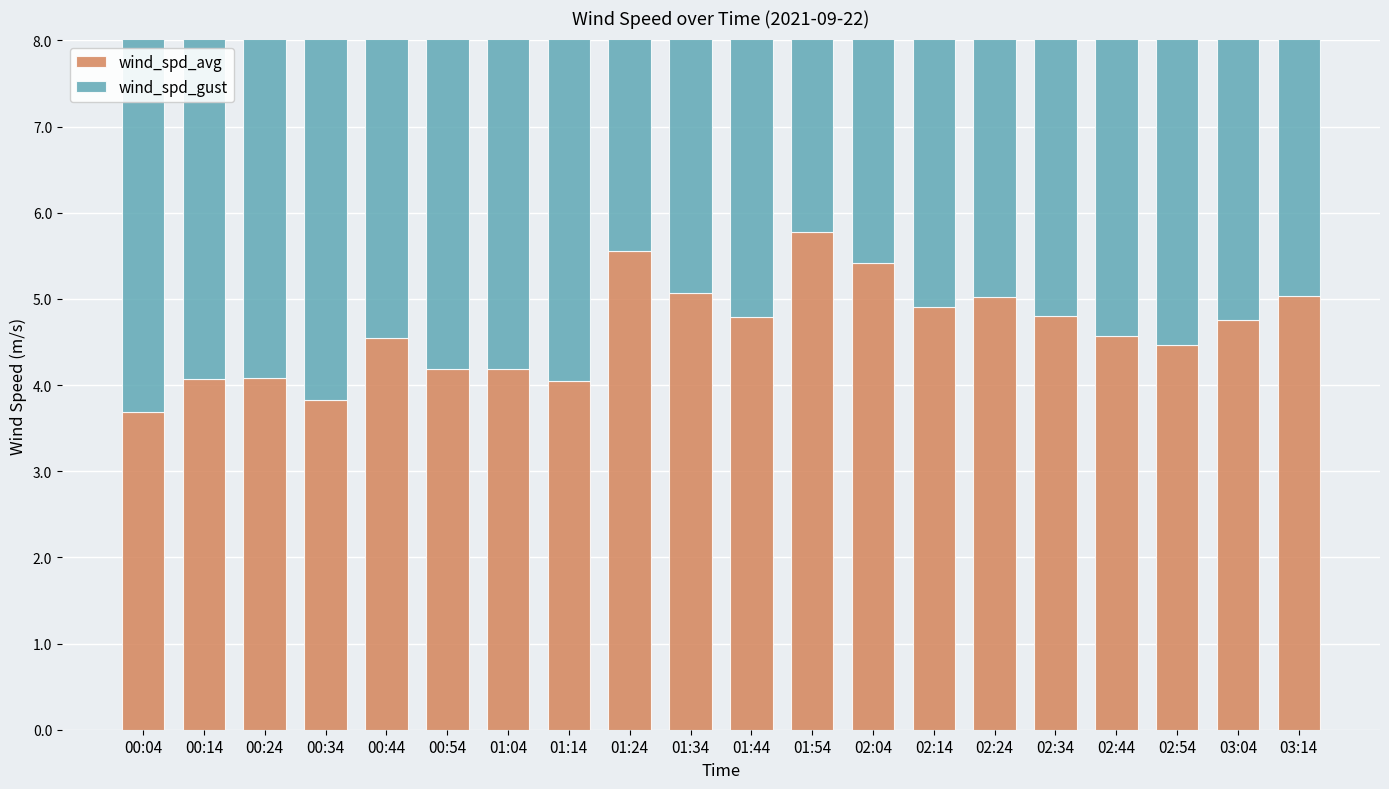

Rank the series by their maximum value, from highest to lowest.

wind_spd_gust, wind_spd_avg